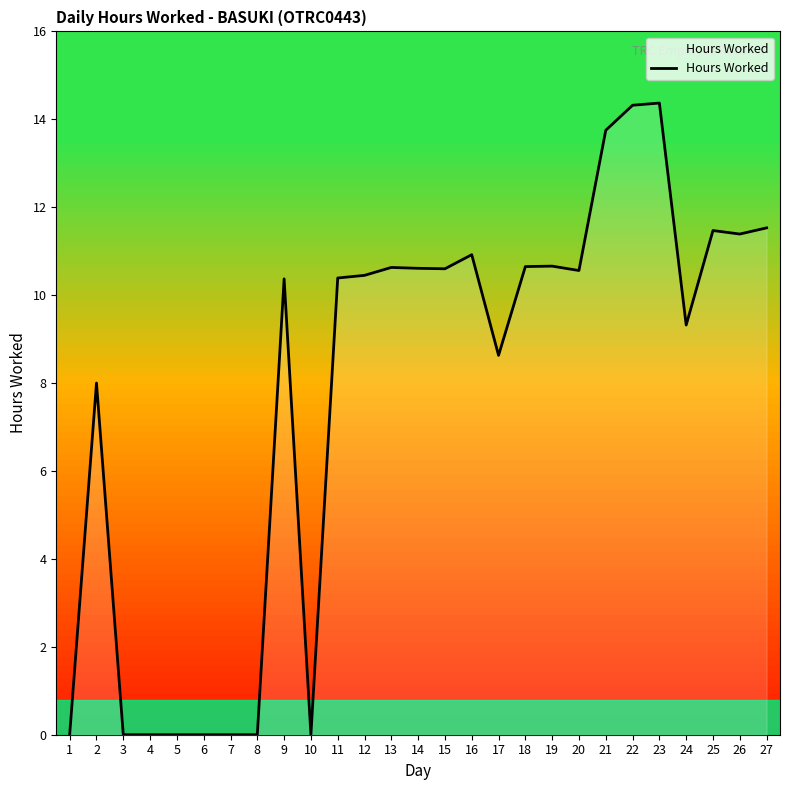

How many series are shown in this chart?

1